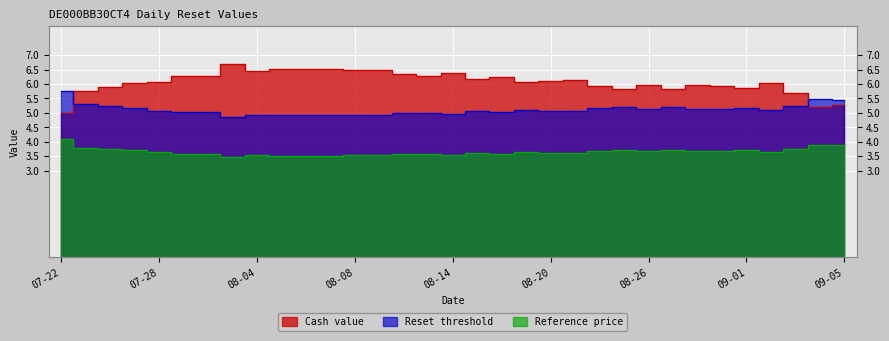

The value of Reference price at 2025-08-05 is 3.5. True or false?

True